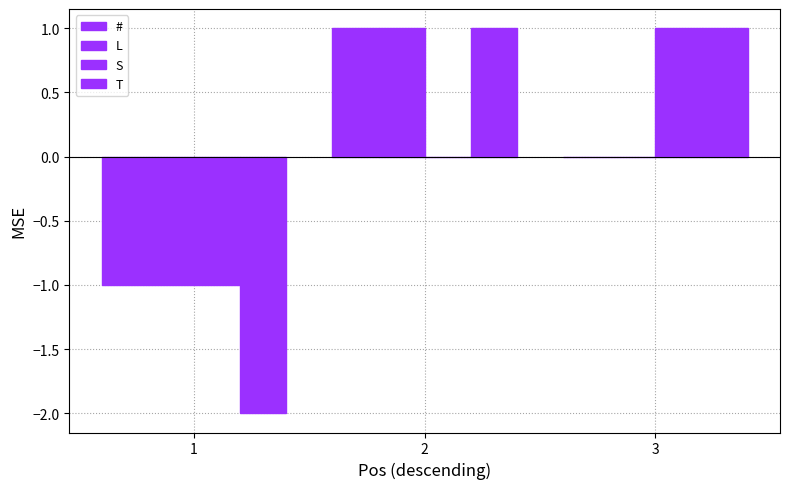

The S series shows -1 at 1. True or false?

True